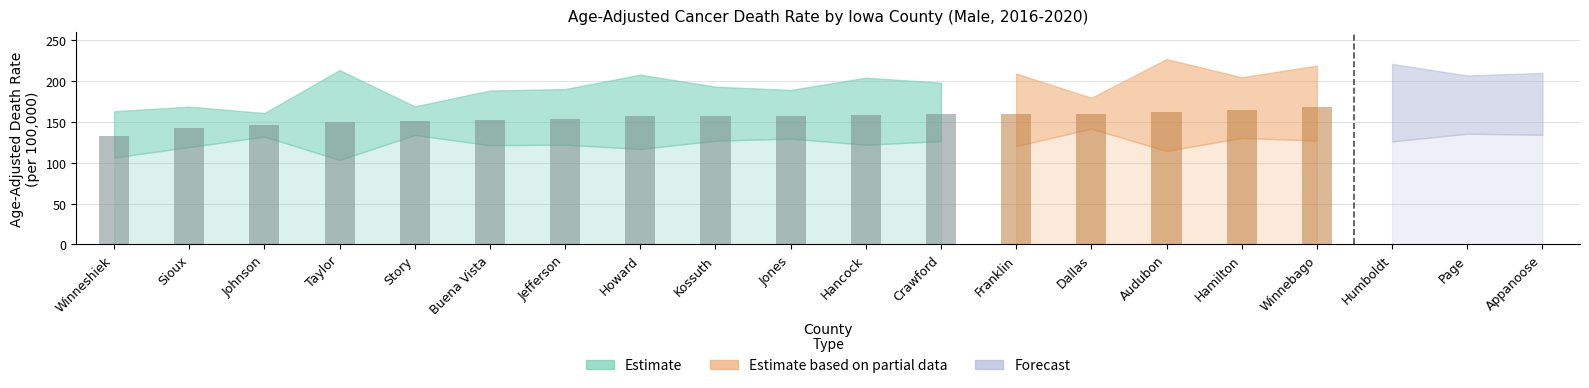

What is the spread (max minus min) of values at Sioux?

49.5